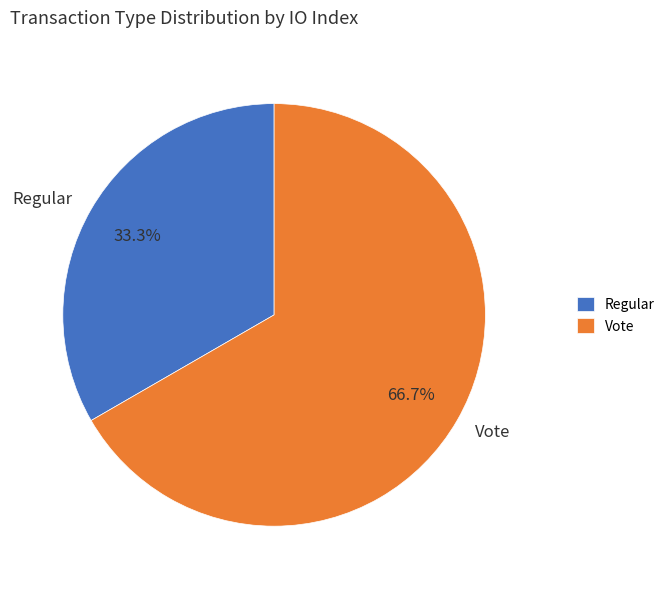

Which has a higher value, Vote or Regular?

Vote